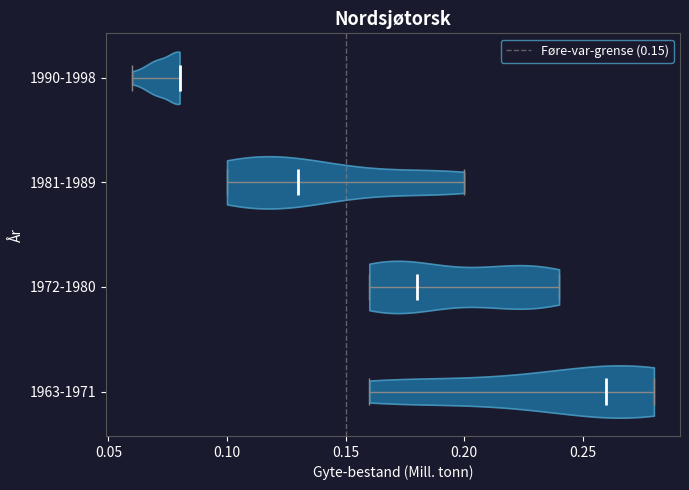

What is the lowest point the violin for 1963-1971 reaches on the x-axis? The values are not printed on the chart, so give them approximately, as read against the axis.

0.16